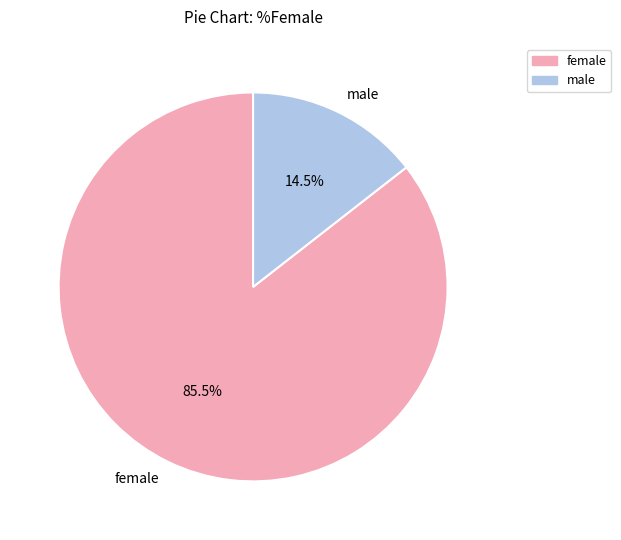

Which category has the biggest portion of the pie?

female